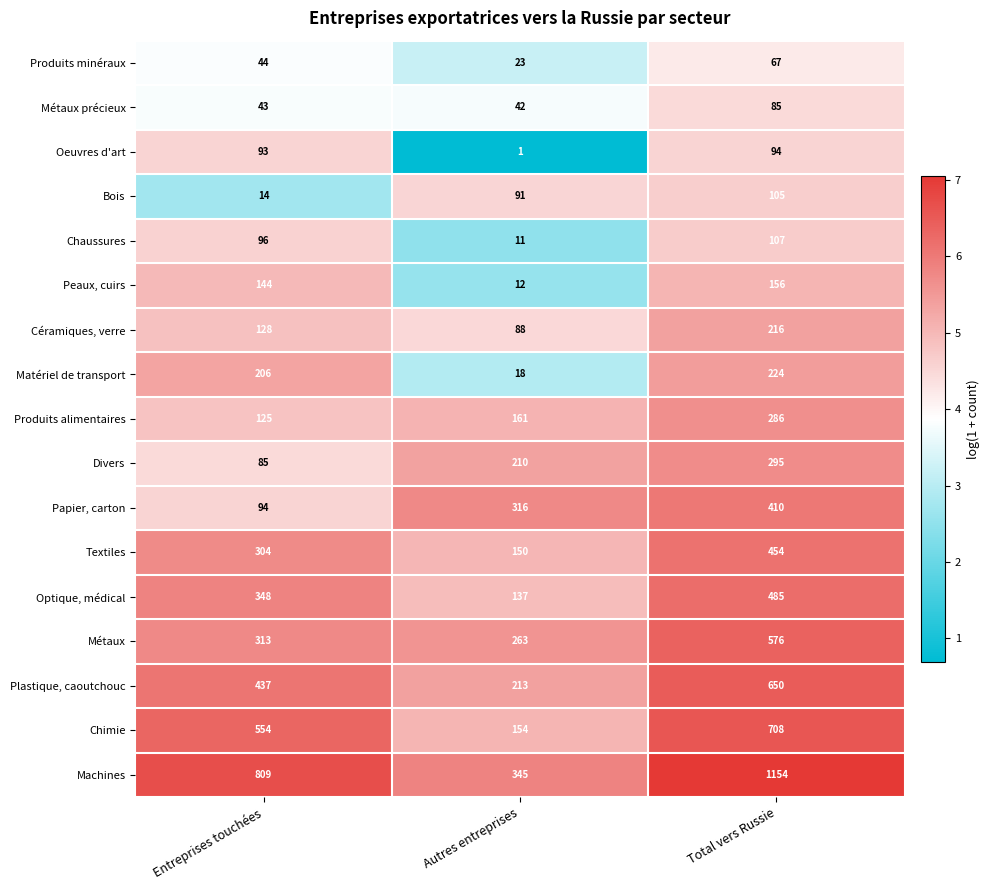

How many Bois values are between 14 and 105?

3